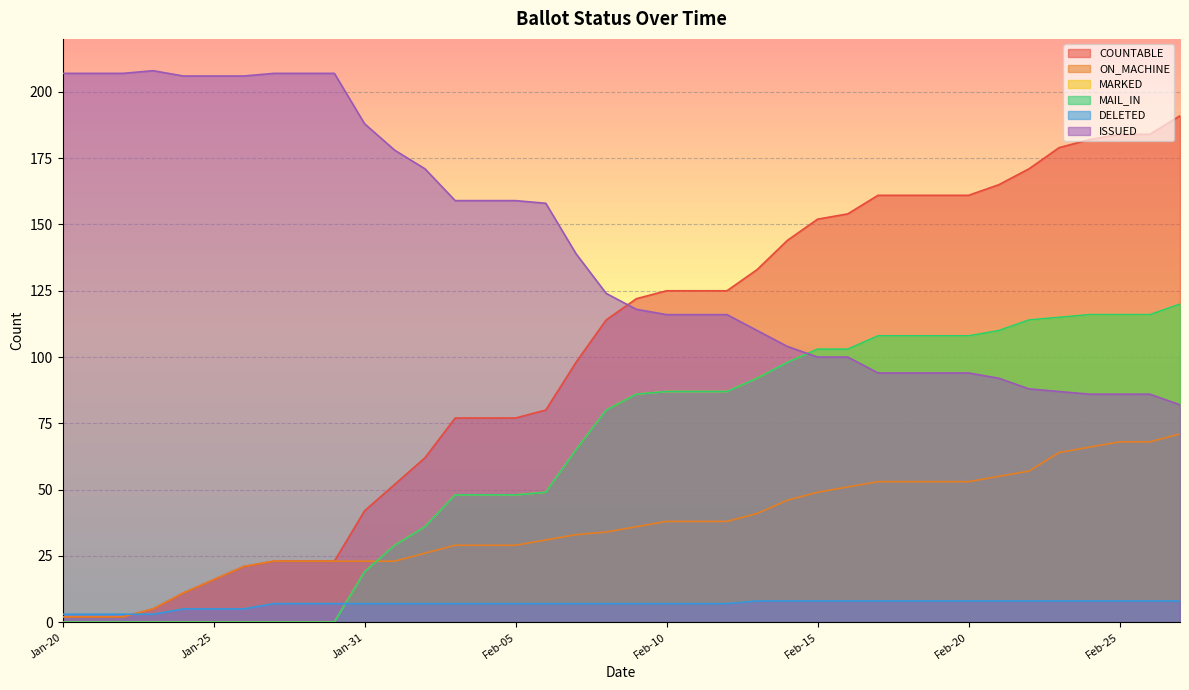

Rank the series at Feb-19 from lowest to highest value.

DELETED, ON_MACHINE, ISSUED, MARKED, MAIL_IN, COUNTABLE